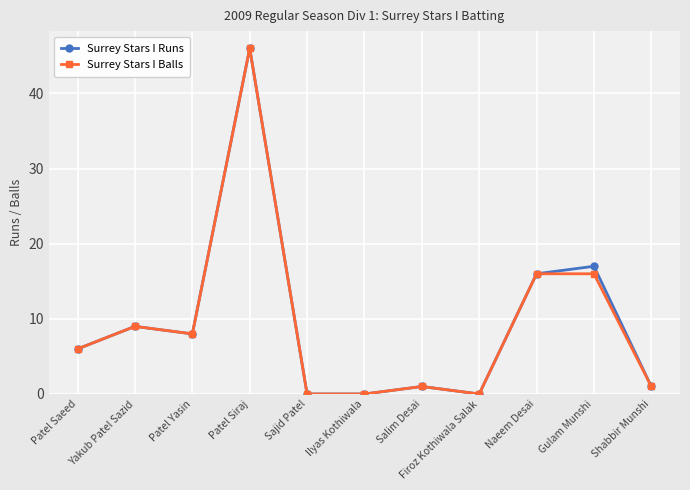

At which category is the sum across all series the highest?

Patel Siraj